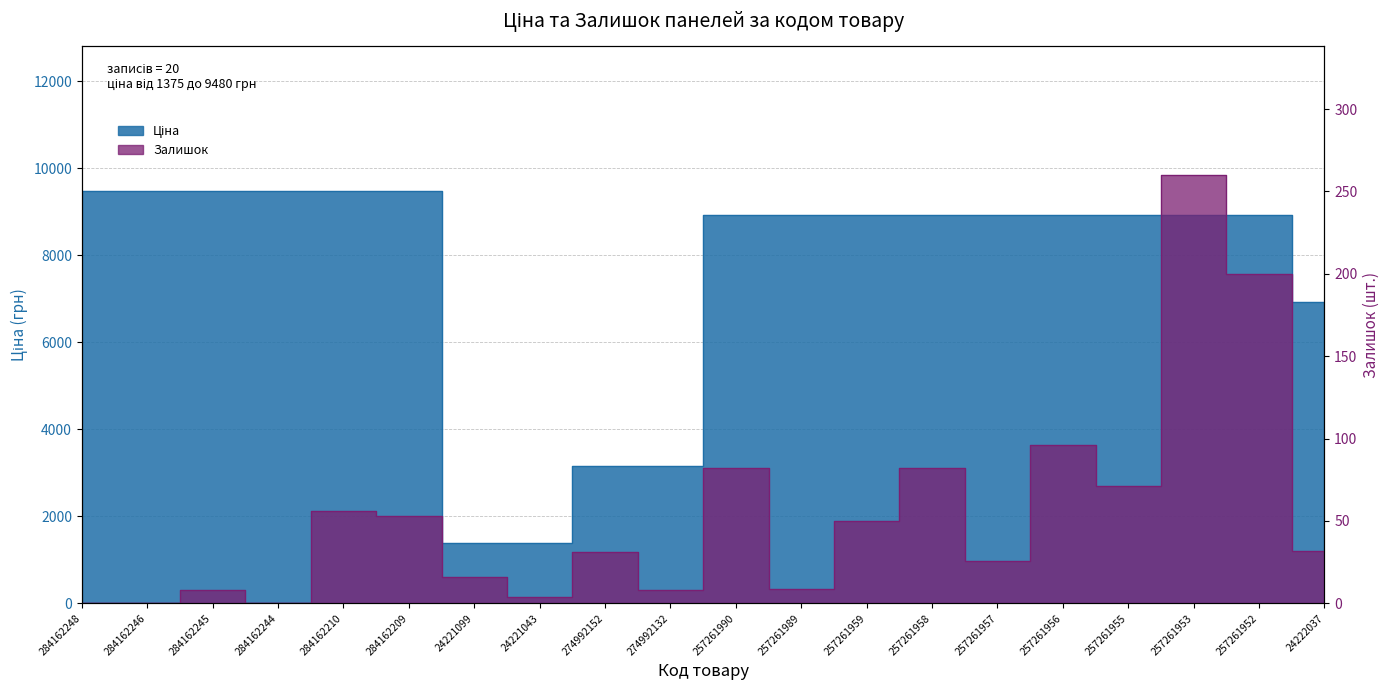

Between 284162245 and 257261953, which series saw the biggest shift?

Ціна